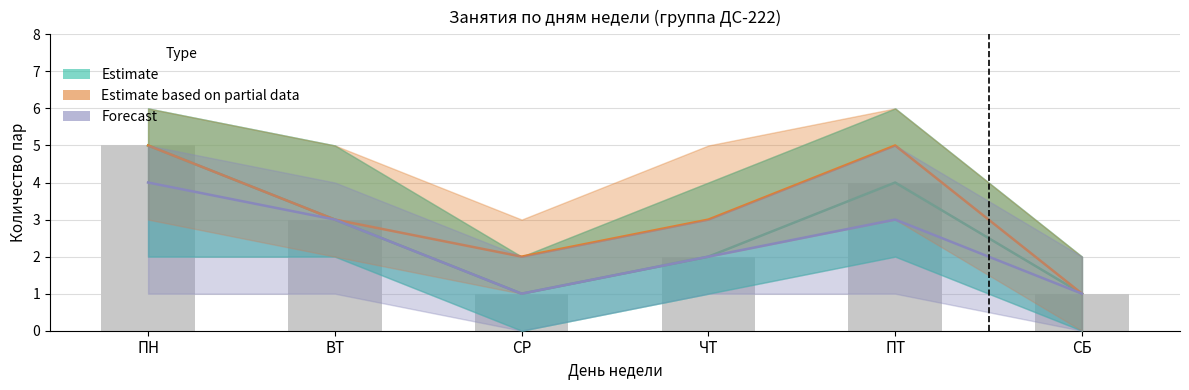

Which series has the widest spread of values?

Estimate